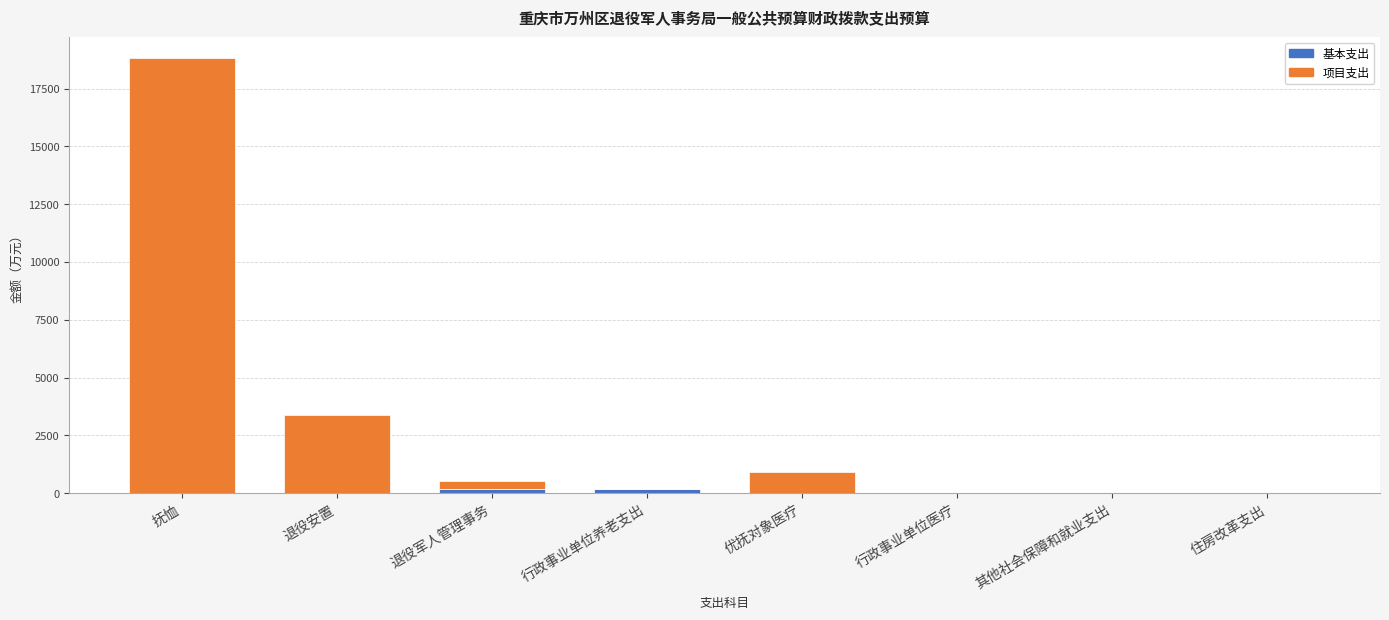

Are the bars grouped side by side (vs. stacked)?

No